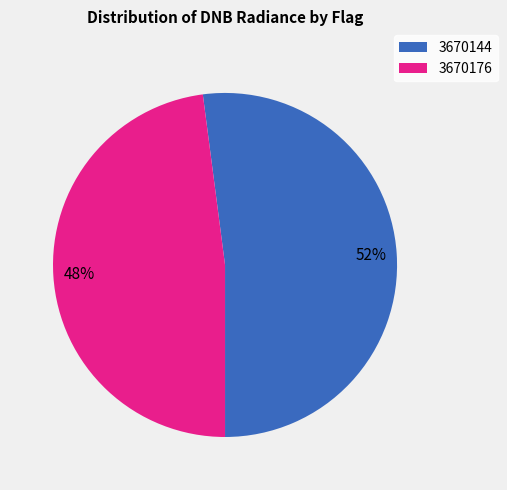

Do 3670144 and 3670176 together represent more than half of the pie?

Yes